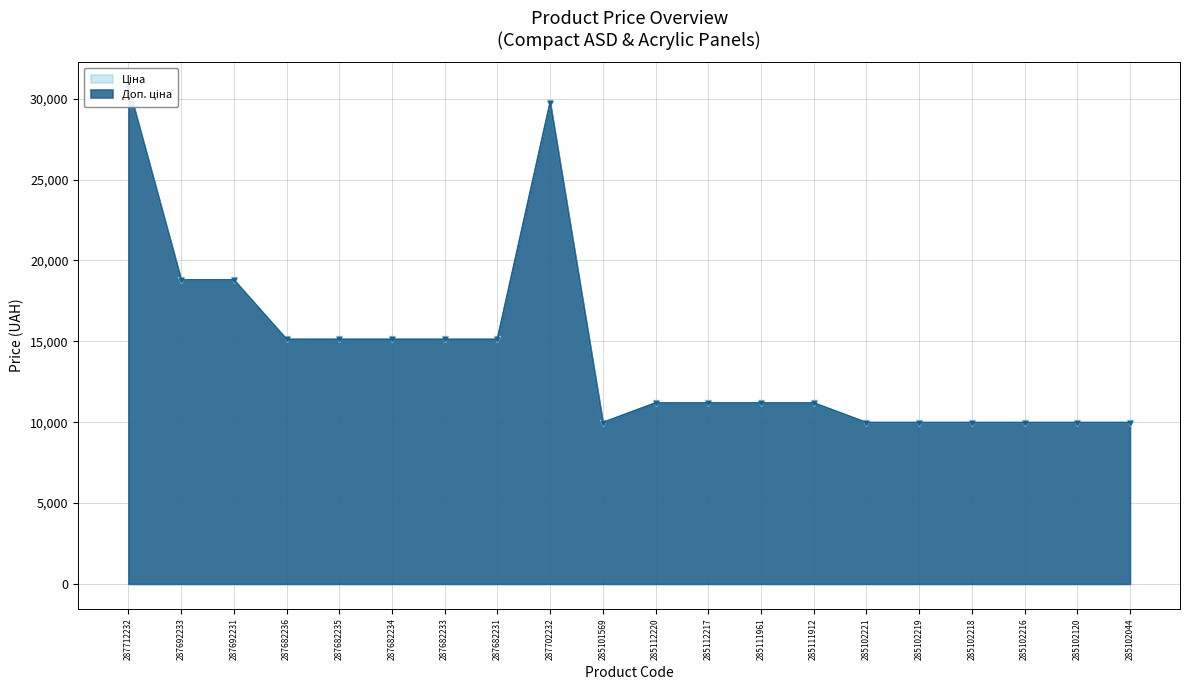

What are all the series names shown in the legend?

Ціна, Доп. ціна